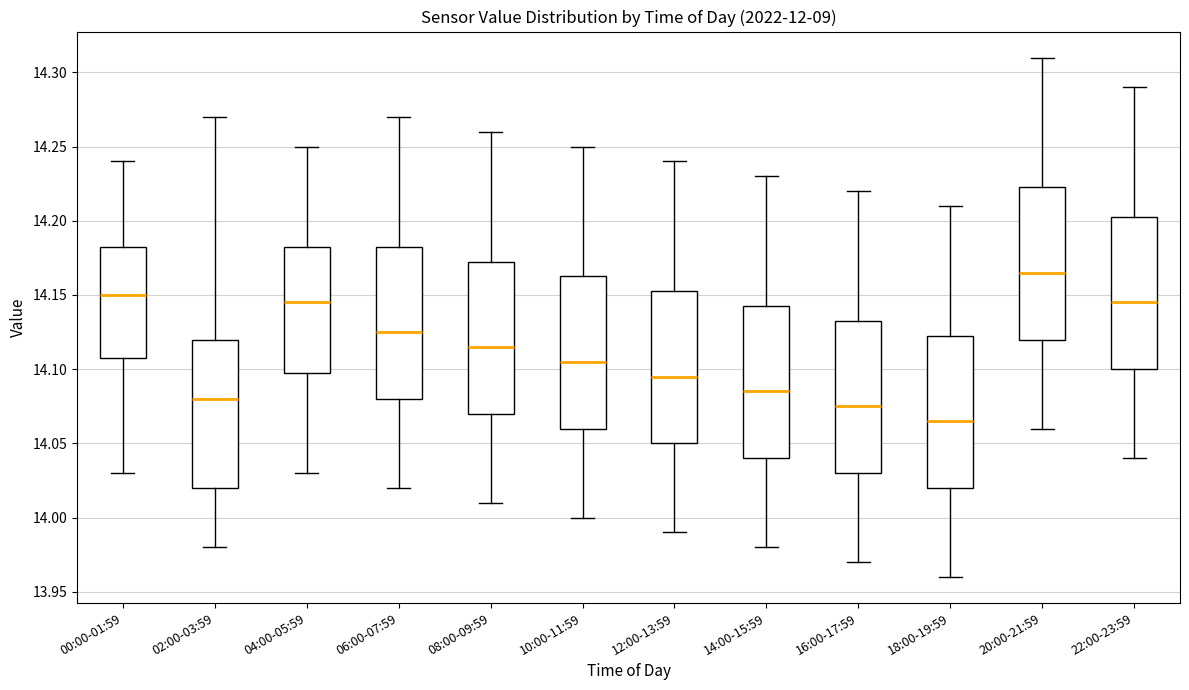

Which box's median line is the lowest?

18:00-19:59